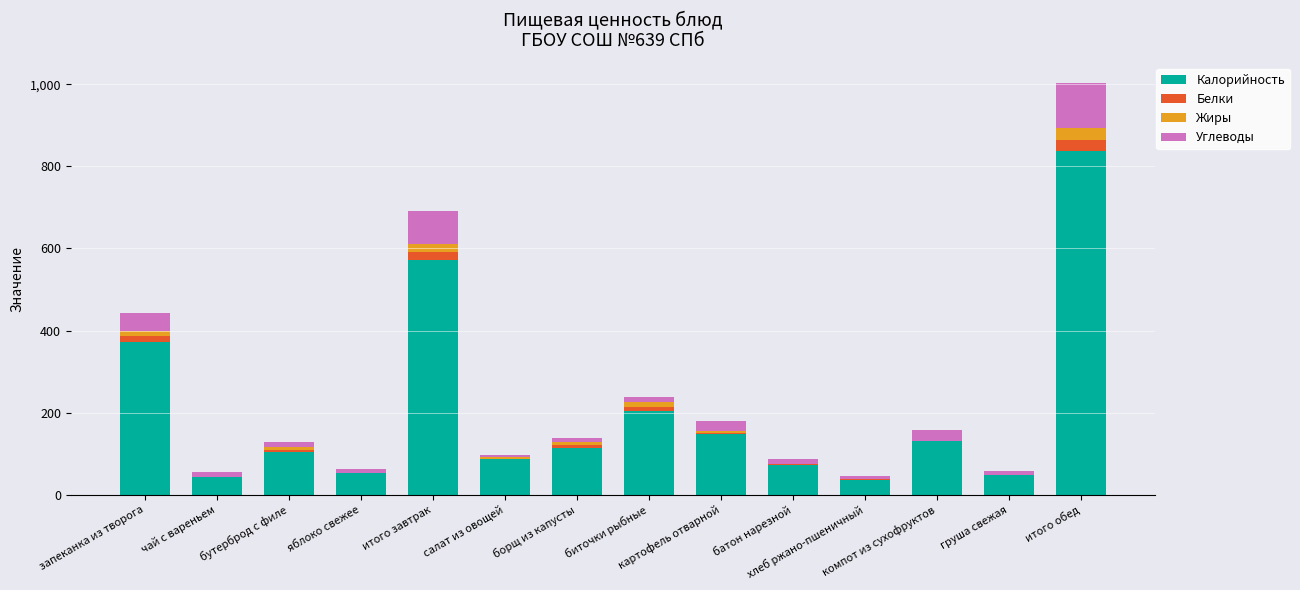

What is the sum of all Калорийность values?

2818.0